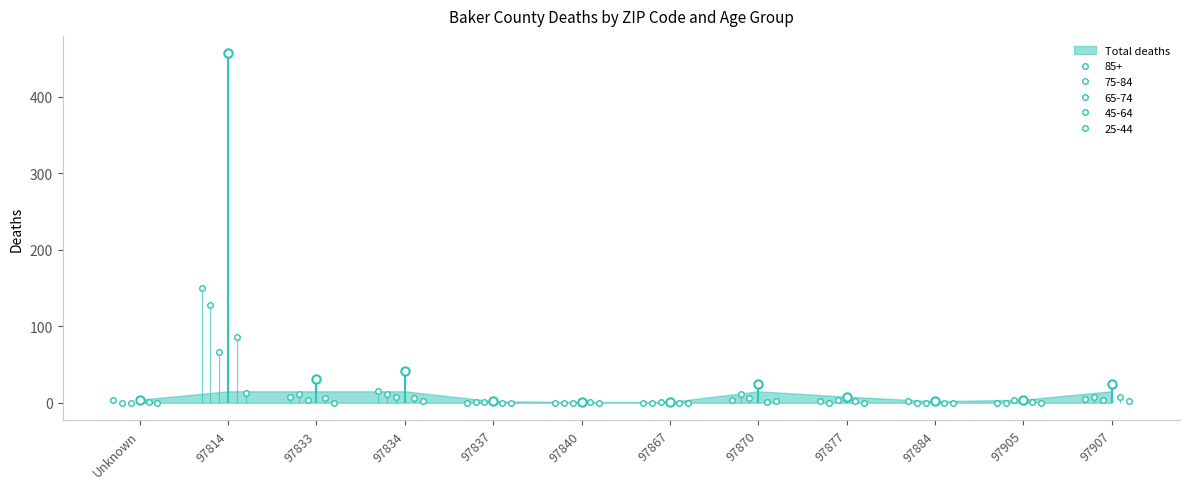

How many values in the 65-74 series exceed 3?

5